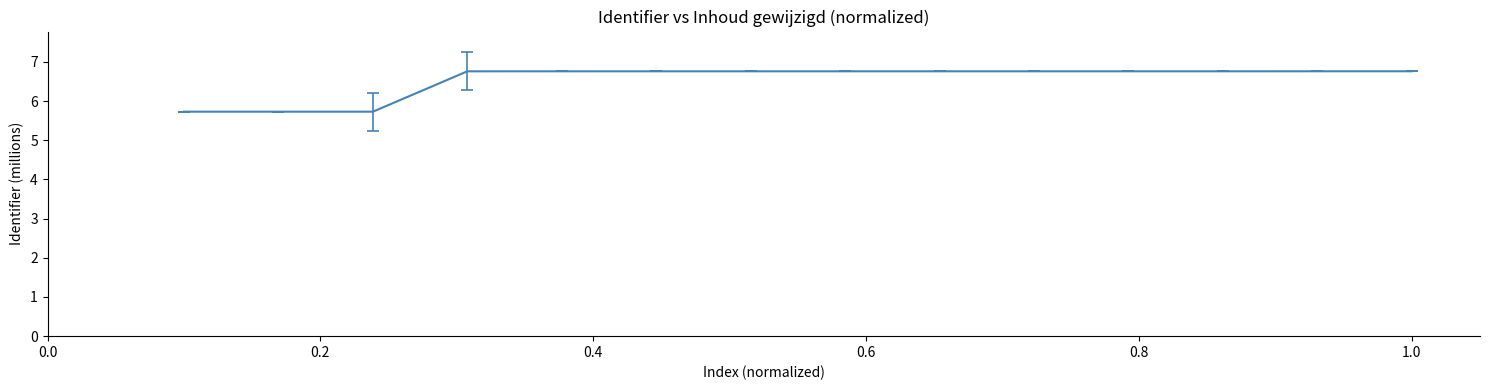

What is the greatest value displayed?

6.8